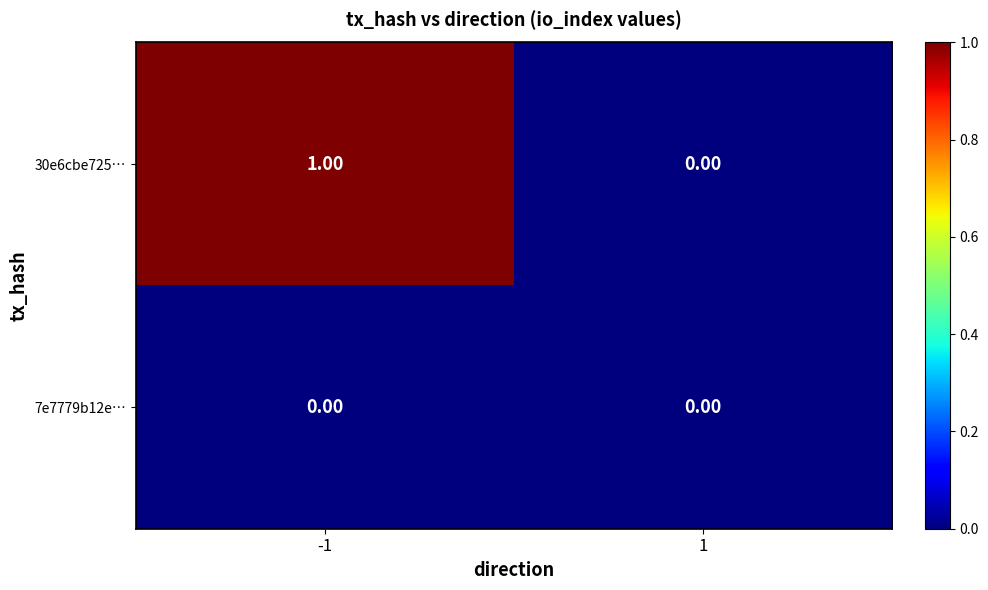

Rank the series by their maximum value, from lowest to highest.

7e7779b12e…, 30e6cbe725…